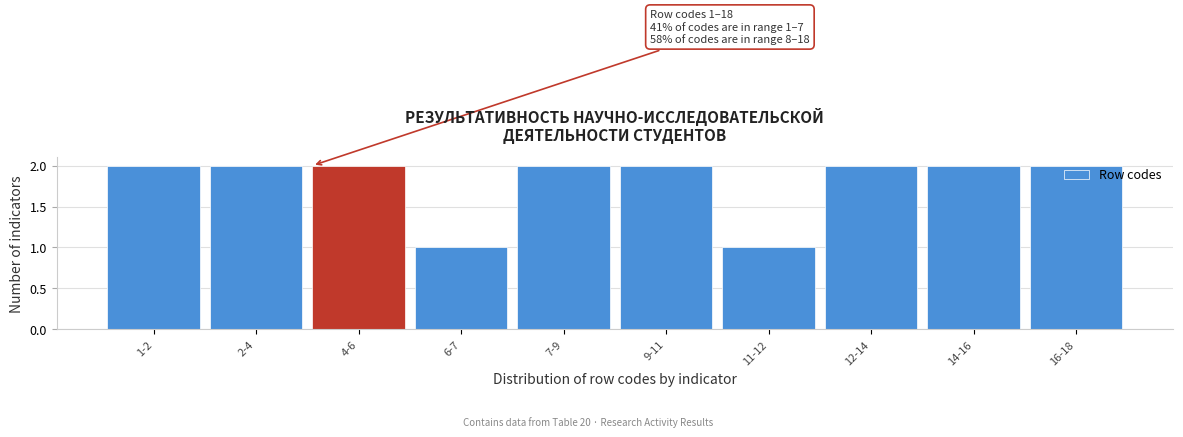

Approximately how many times larger is the value at 11-12 compared to 7-9?

0.5